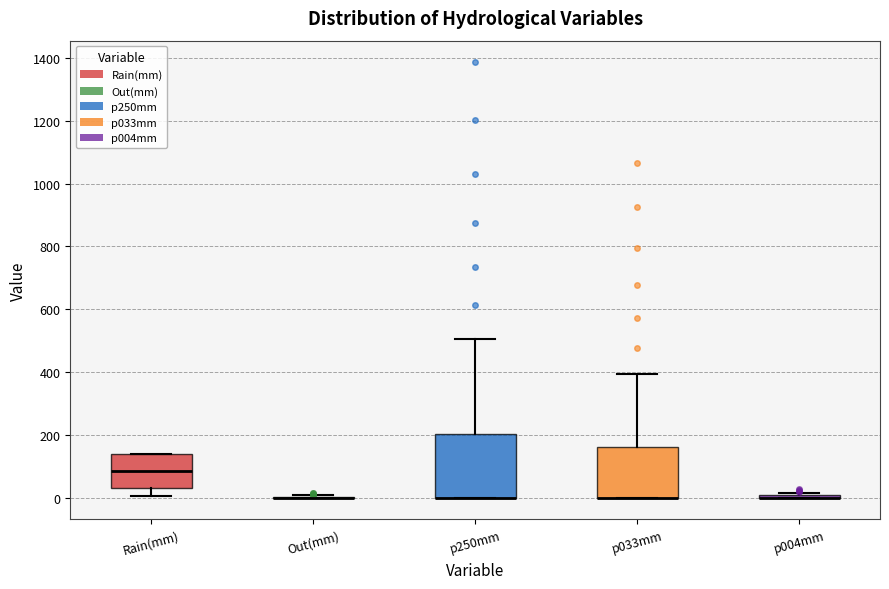

Reading left to right, read every box against the y-axis: the position of its median line, the range the box covers, and the ends of its whiskers. The values are not printed on the chart, so give them approximately, as read against the axis.

Rain(mm): median 80, box 40 to 140, whiskers 0 to 140
Out(mm): box collapsed to a line at 0, whiskers 0 to 0
p250mm: median 0 (drawn on the box's lower edge), box 0 to 200, whiskers 0 to 500
p033mm: median 0 (drawn on the box's lower edge), box 0 to 160, whiskers 0 to 400
p004mm: box collapsed to a line at 0, whiskers 0 to 20